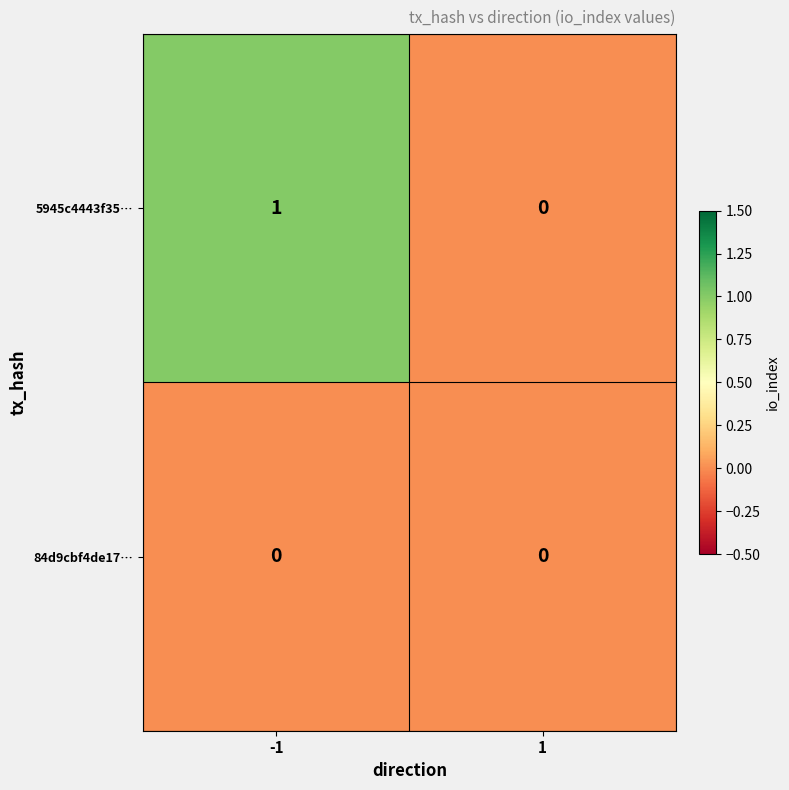

Is the value of 5945c4443f35… at -1 greater than the value of 84d9cbf4de17… at -1?

Yes